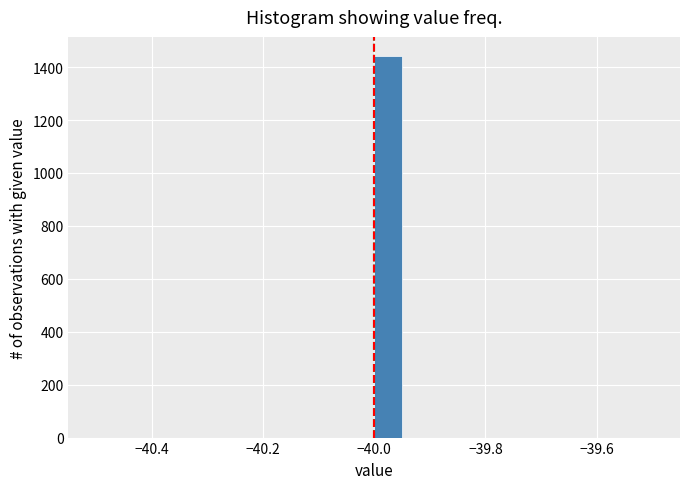

Around what value on the x-axis is the tallest bar? Give the approximate position of its centre, as read against the axis.

-39.98